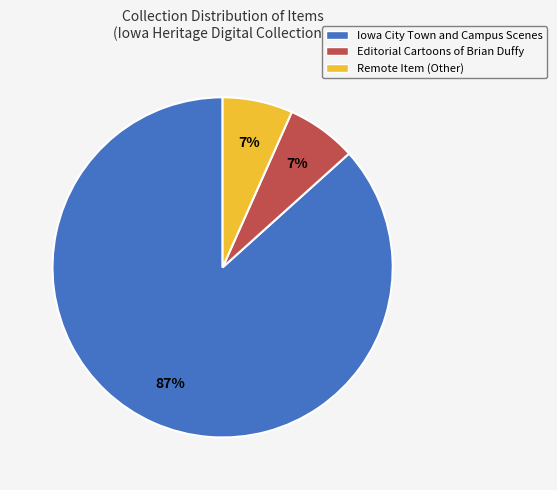

Which has a higher value, Iowa City Town and Campus Scenes or Editorial Cartoons of Brian Duffy?

Iowa City Town and Campus Scenes